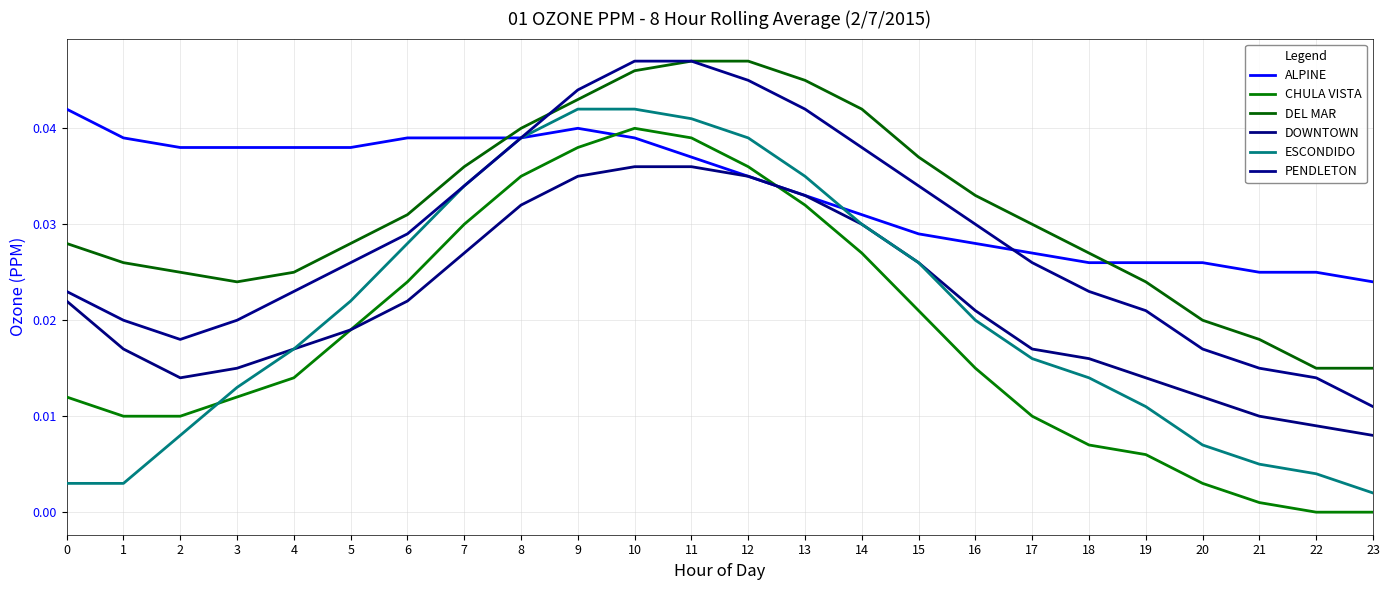

How many categories are shown in the chart?

24